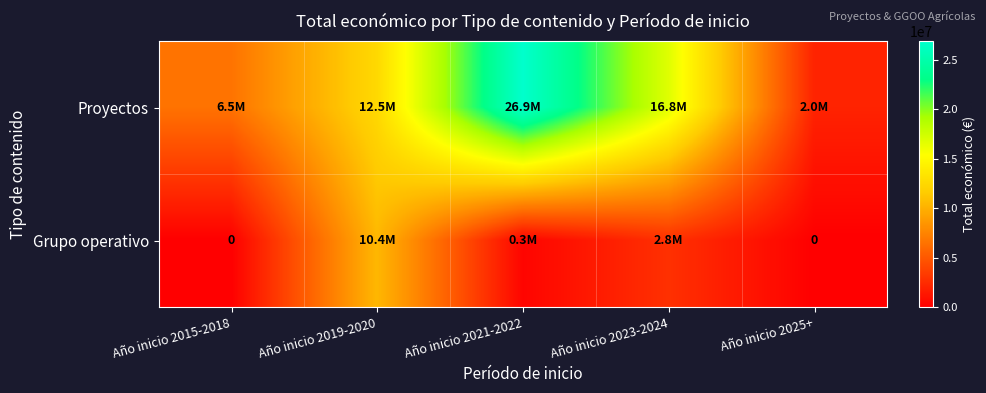

List the series in order of their overall mean, highest first.

Proyectos, Grupo operativo